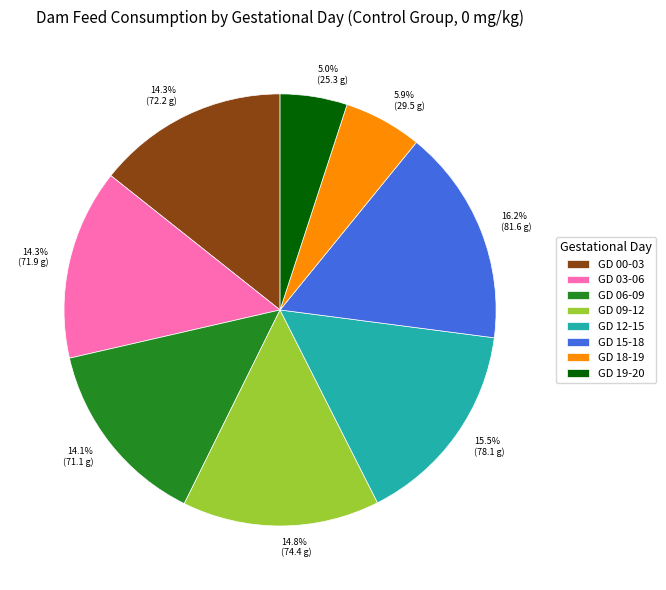

To the nearest percent, what percentage of the pie is GD 06-09?

14%